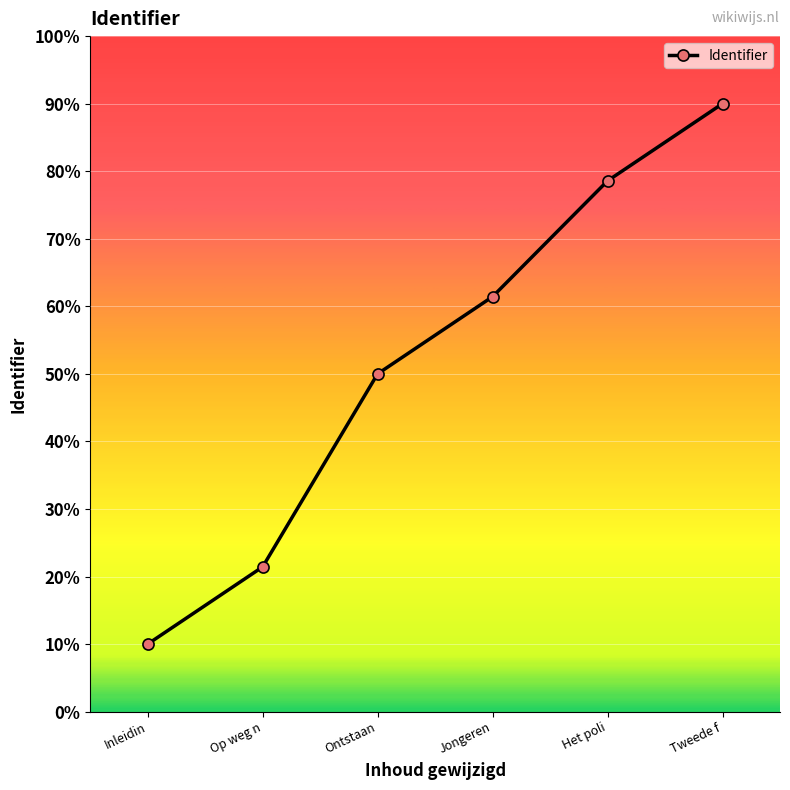

The value at Ontstaan is 68.4. True or false?

False